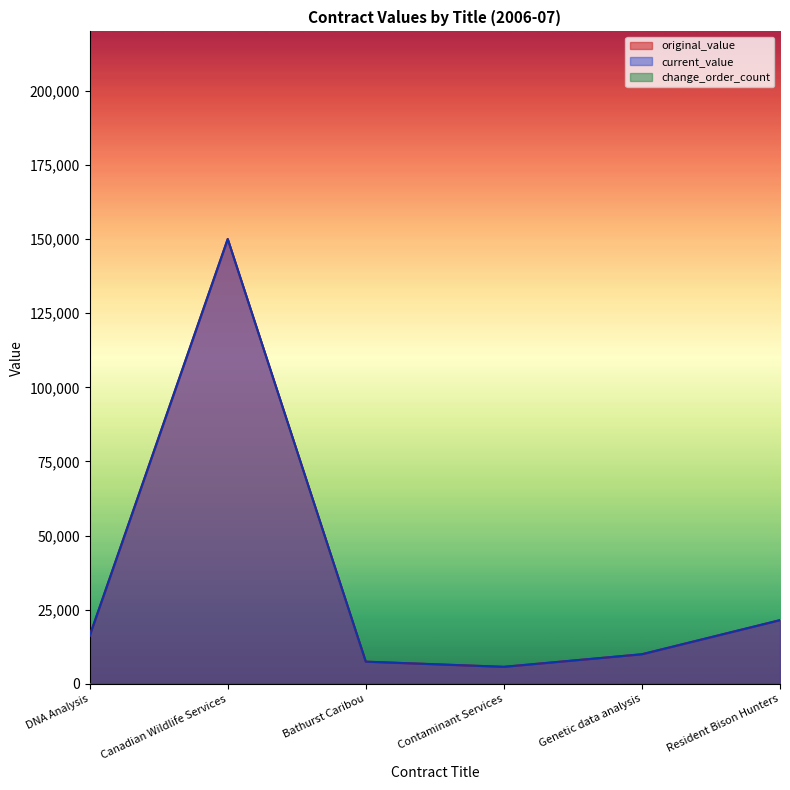

What is the total value across all series at Resident Bison Hunters?

43000